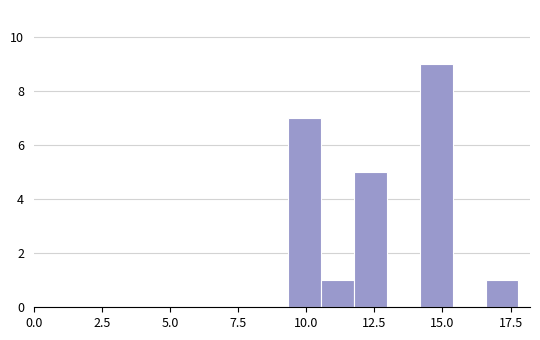

Read against the x-axis, roughly where is the centre of the tallest bar?

15.0